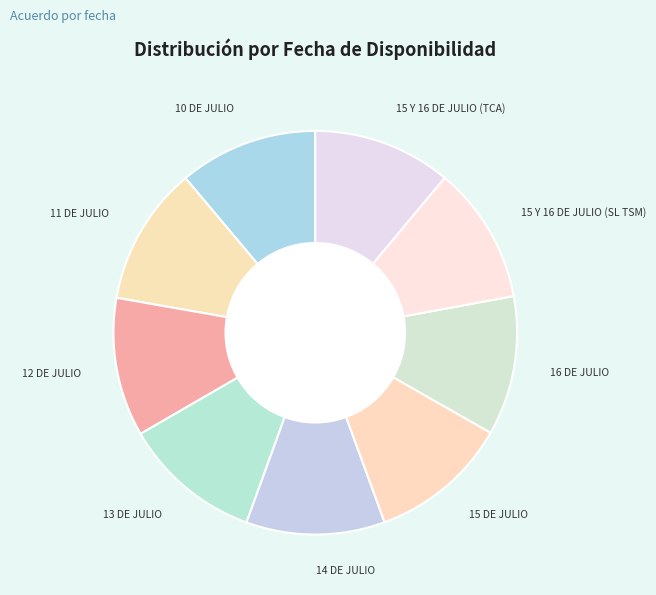

Is there a majority slice in this chart?

No